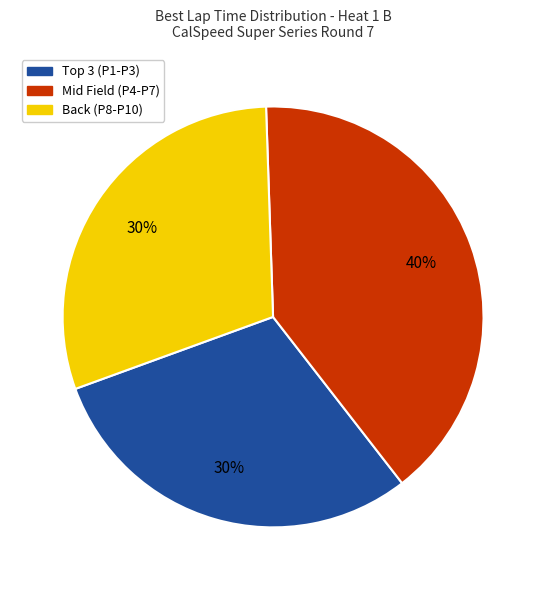

Does any single category account for the majority?

No